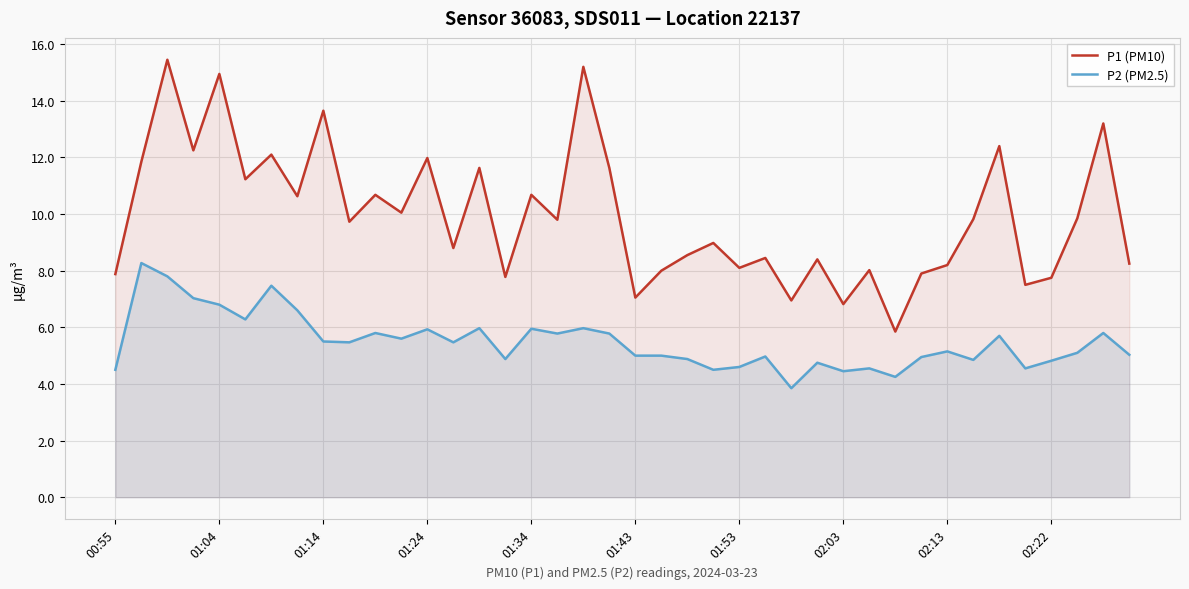

How many categories are shown in the chart?

40